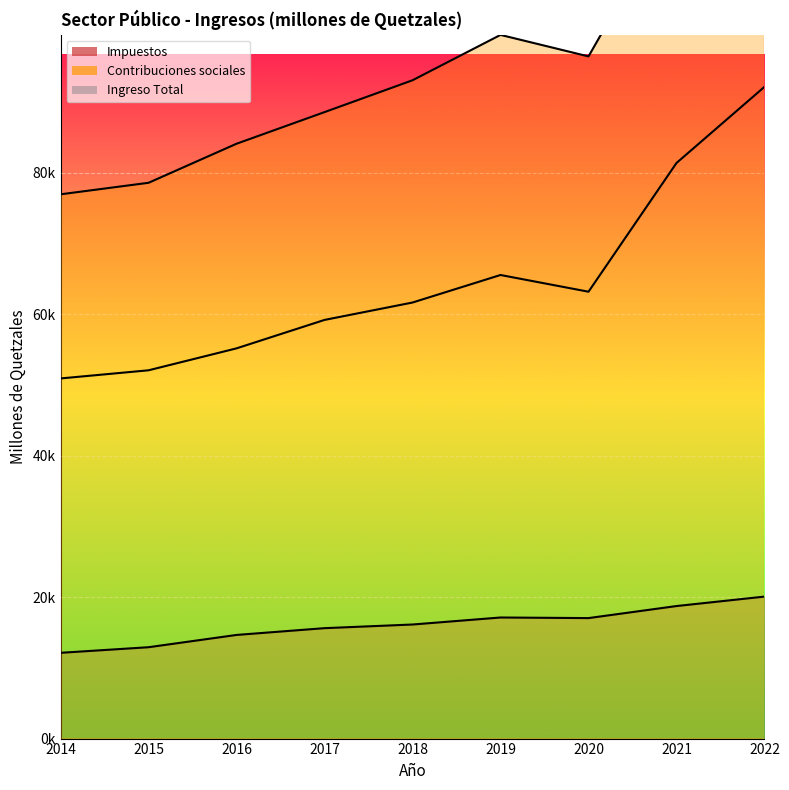

Where is Impuestos nearest to the value 71511?

2019